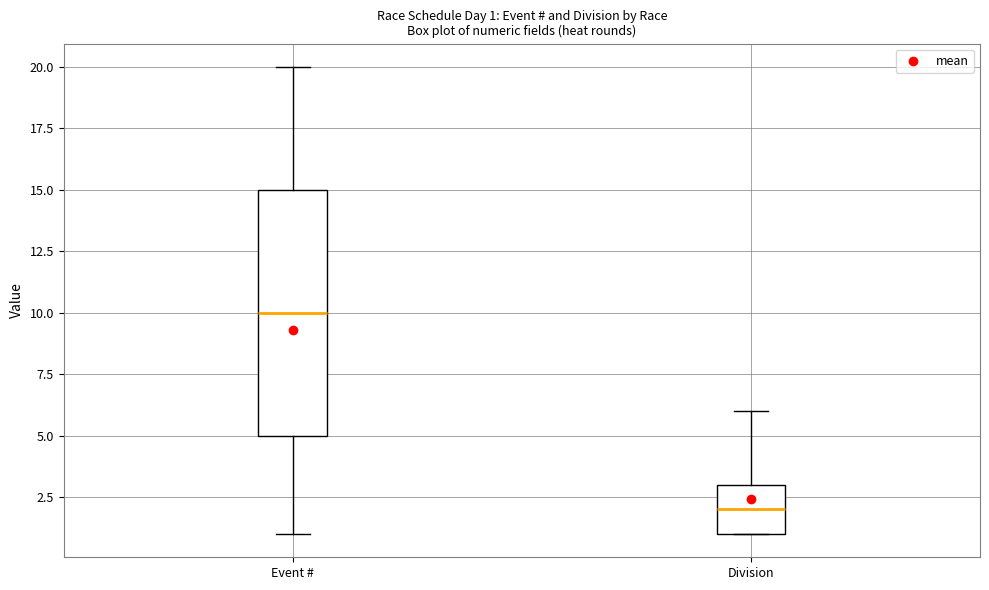

Which box is the tallest, from its lower edge to its upper edge?

Event #